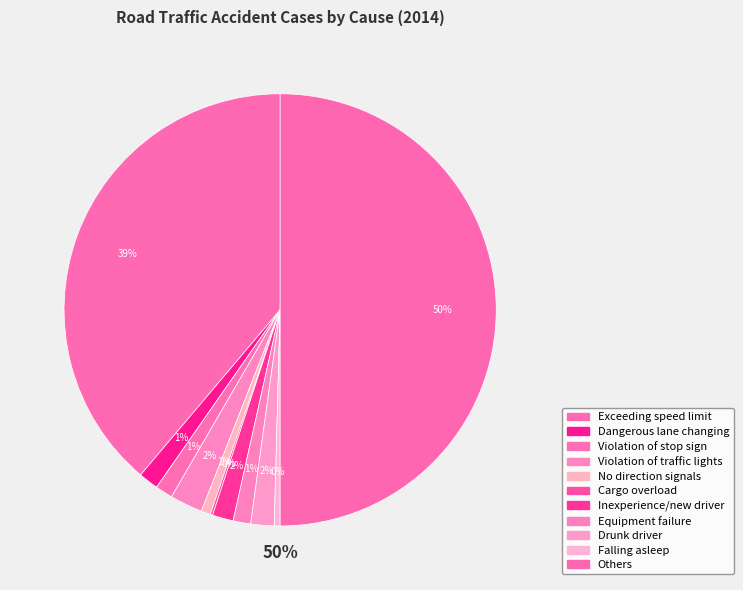

Rank the categories by value from highest to lowest.

Others, Exceeding speed limit, Violation of traffic lights, Drunk driver, Inexperience/new driver, Dangerous lane changing, Violation of stop sign, Equipment failure, No direction signals, Falling asleep, Cargo overload